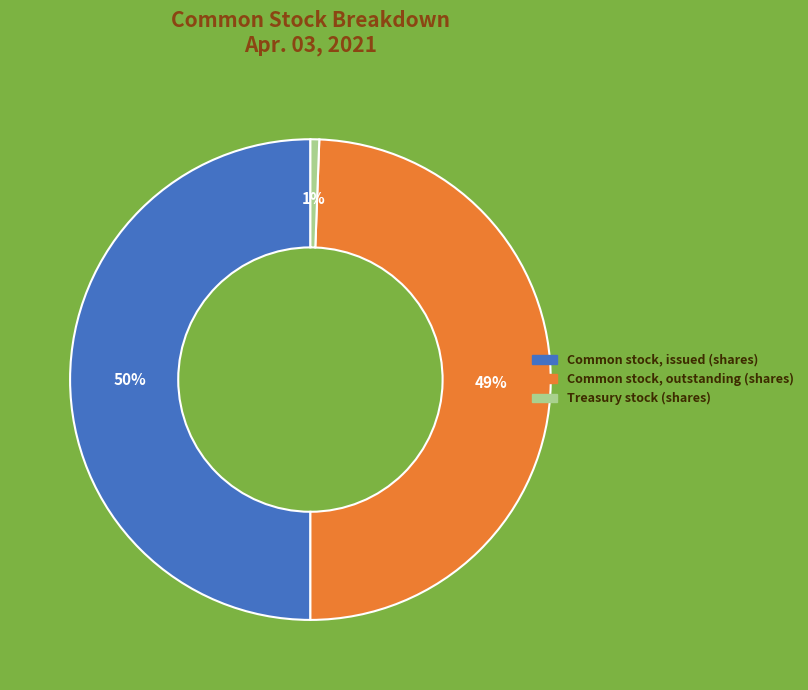

To the nearest percent, what is the difference between the Common stock, outstanding (shares) and Common stock, issued (shares) slice percentages?

1%